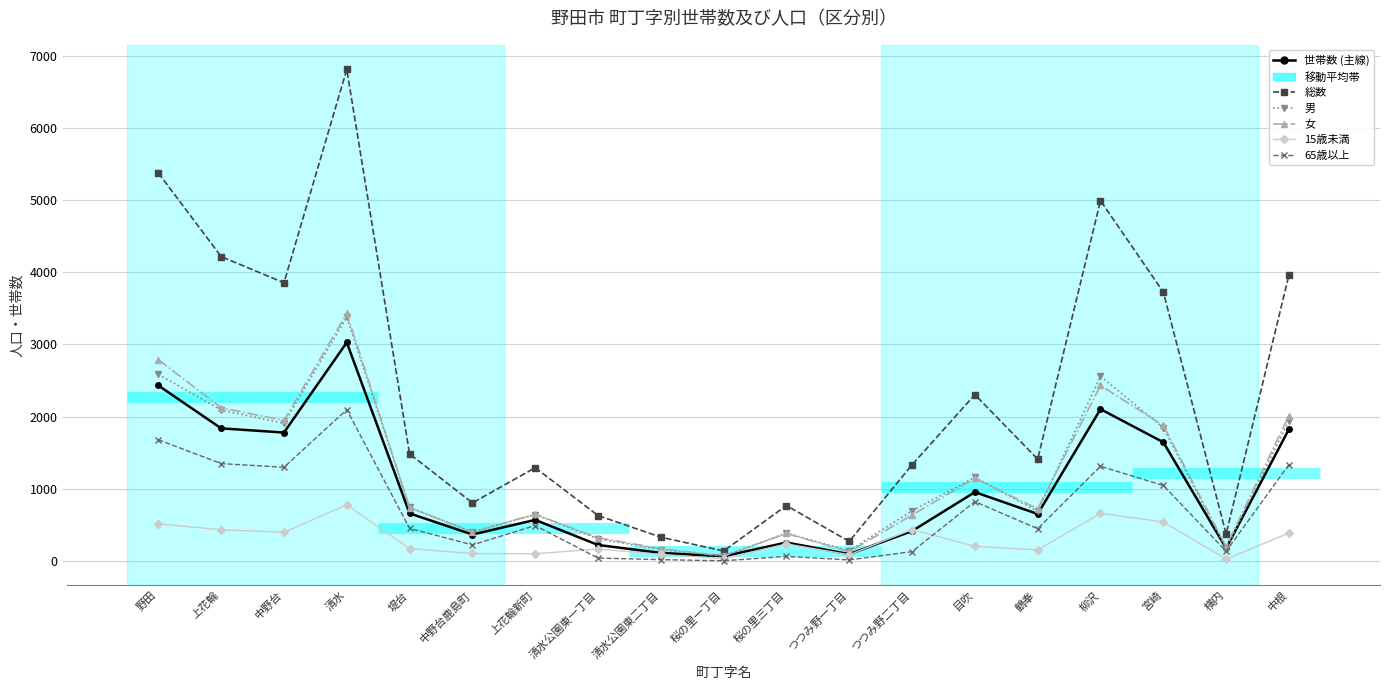

What is the label of the 18th point from the right?

上花輪